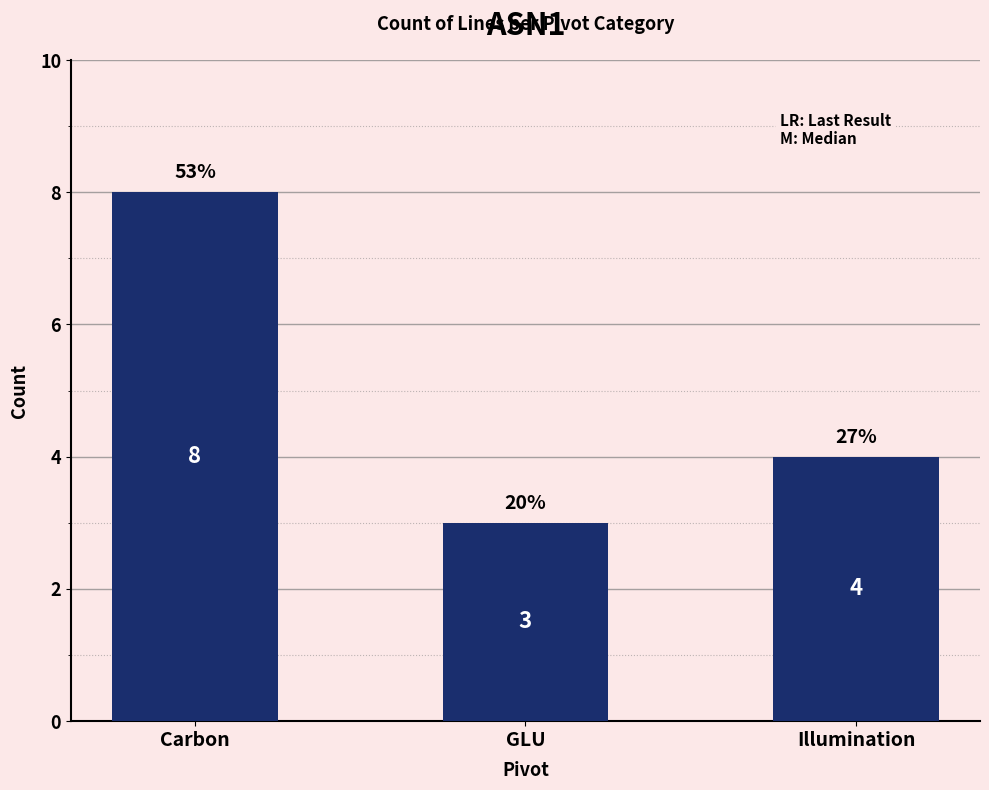

What is the average value?

5